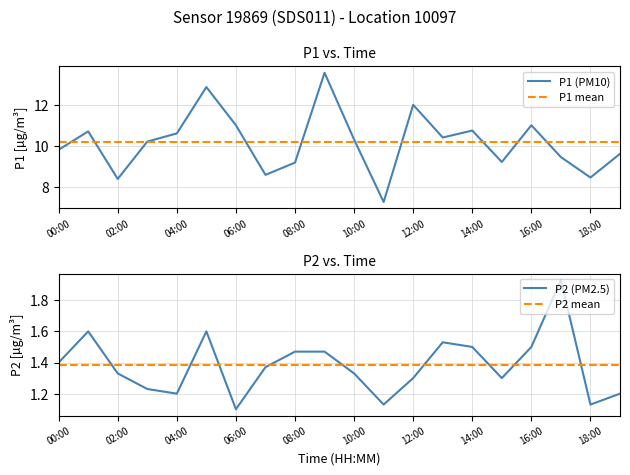

Which series has the widest spread of values?

P1 (PM10)